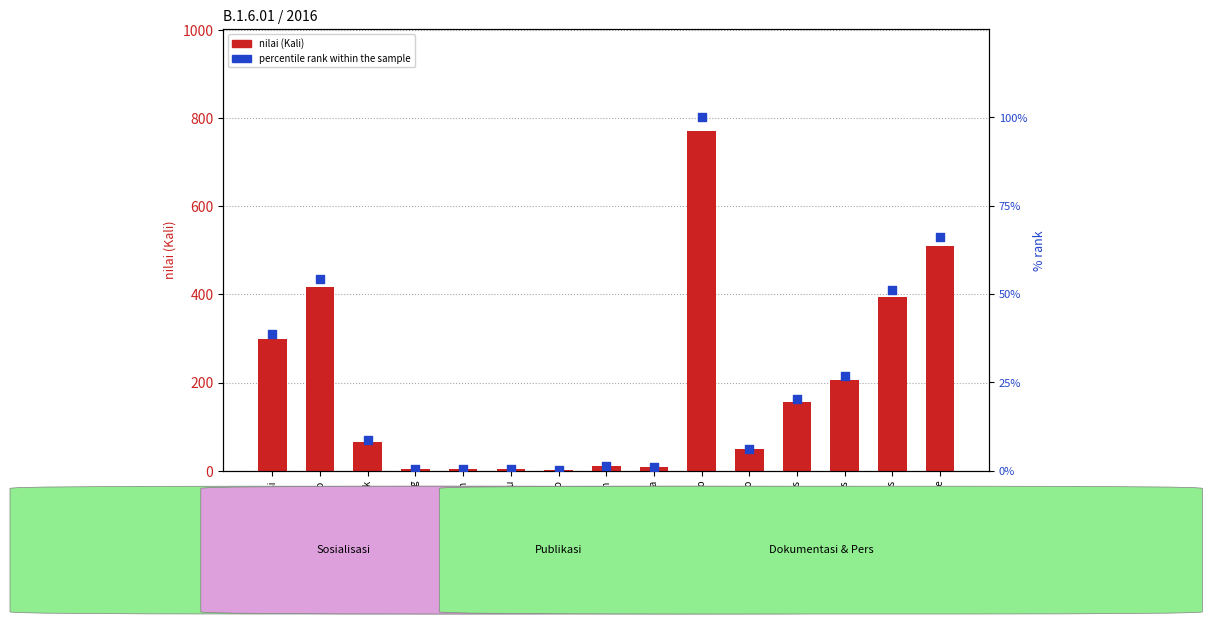

At how many categories does at least one series exceed 240?

5